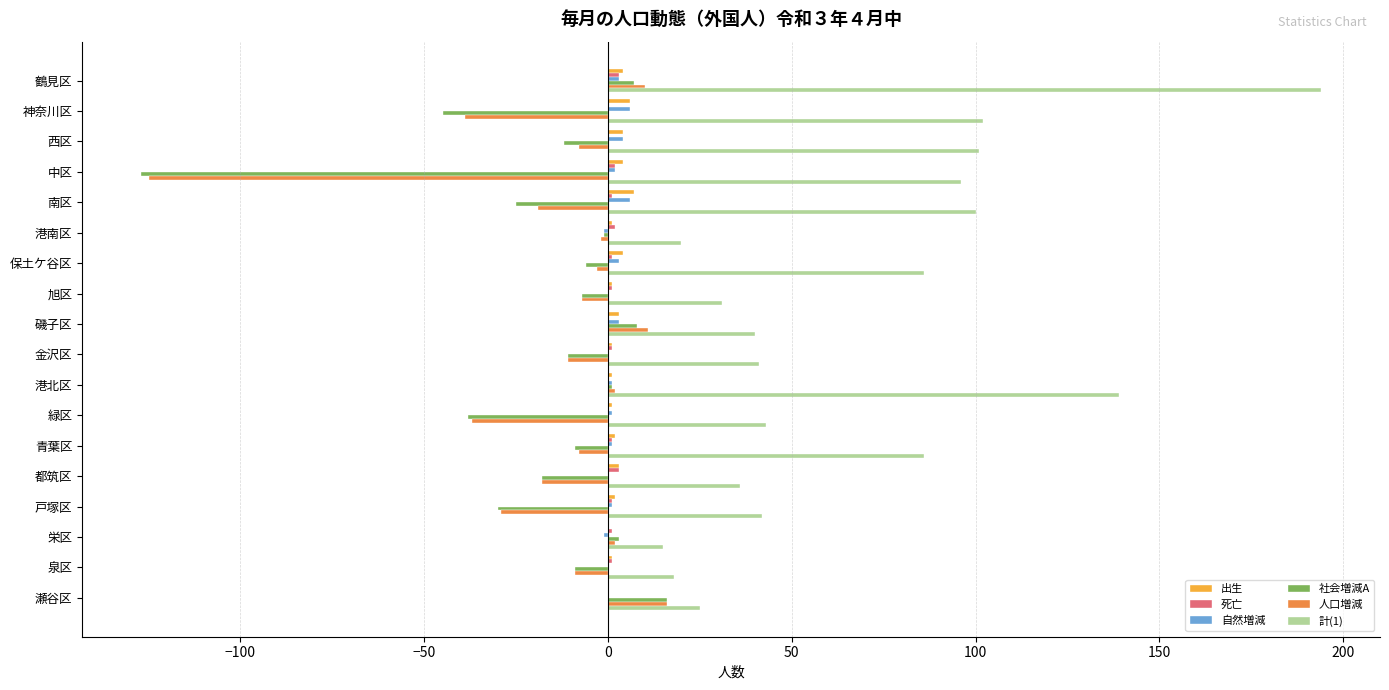

Is it true that 計(1) equals 194 at 鶴見区?

True